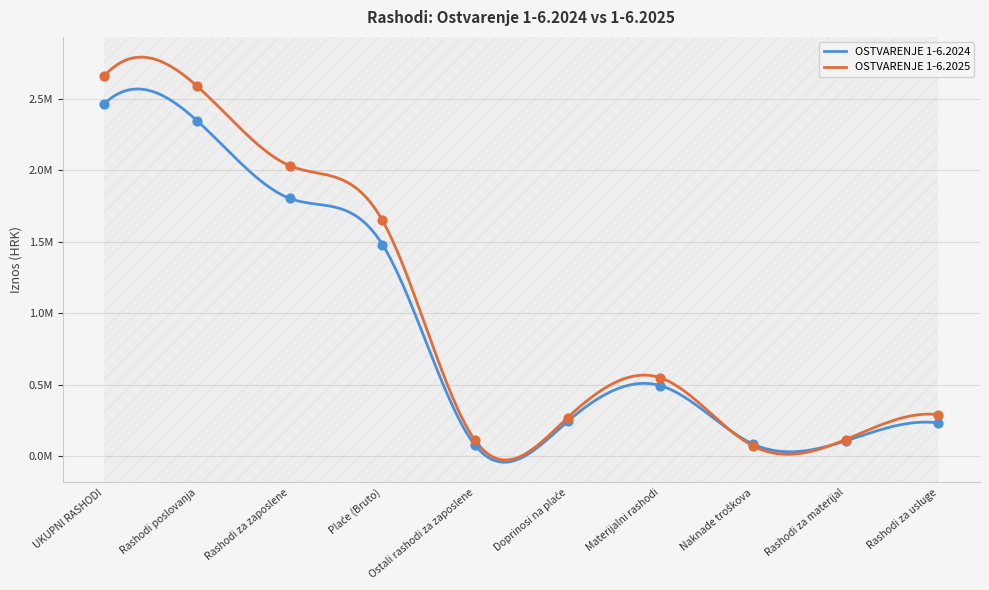

What is the total value across all series at Rashodi za materijal?

226023.9